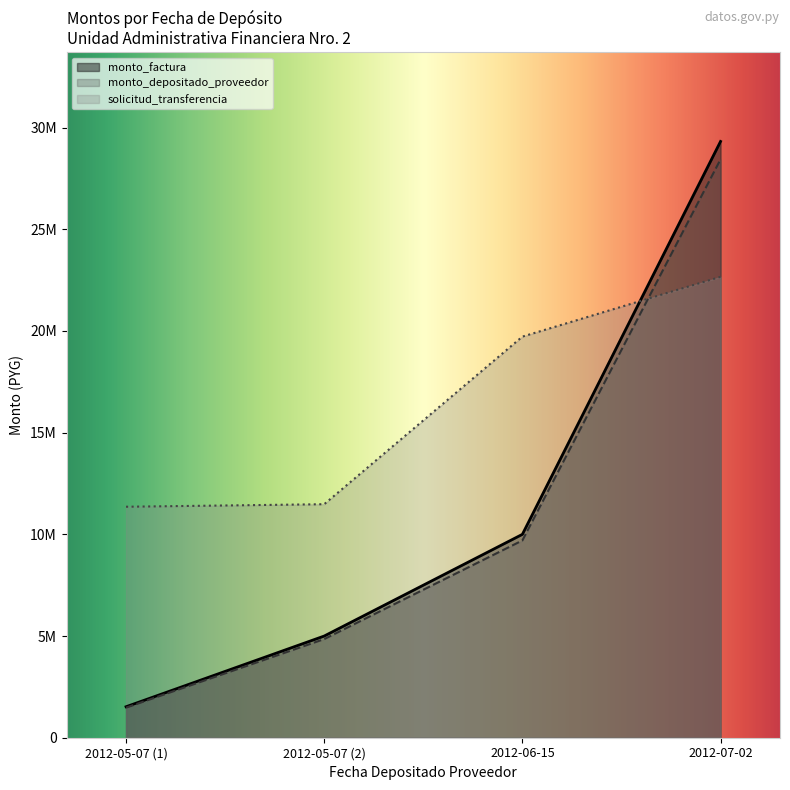

Which series has the widest spread of values?

monto_factura